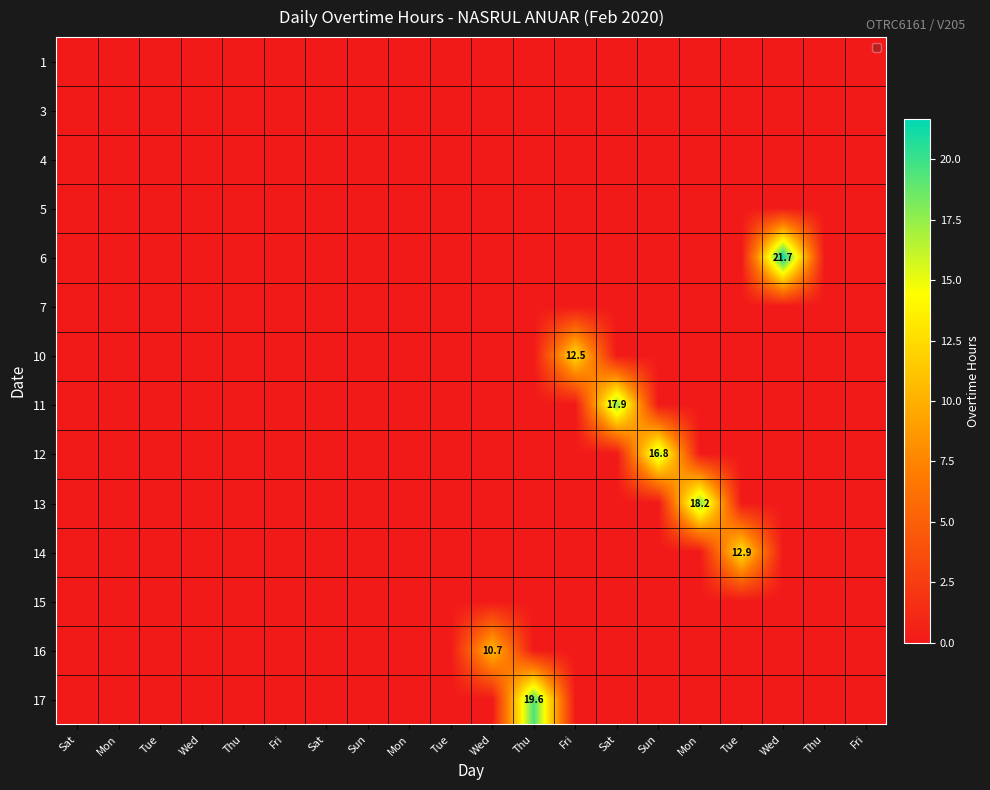

At how many categories does at least one series exceed 7?

8